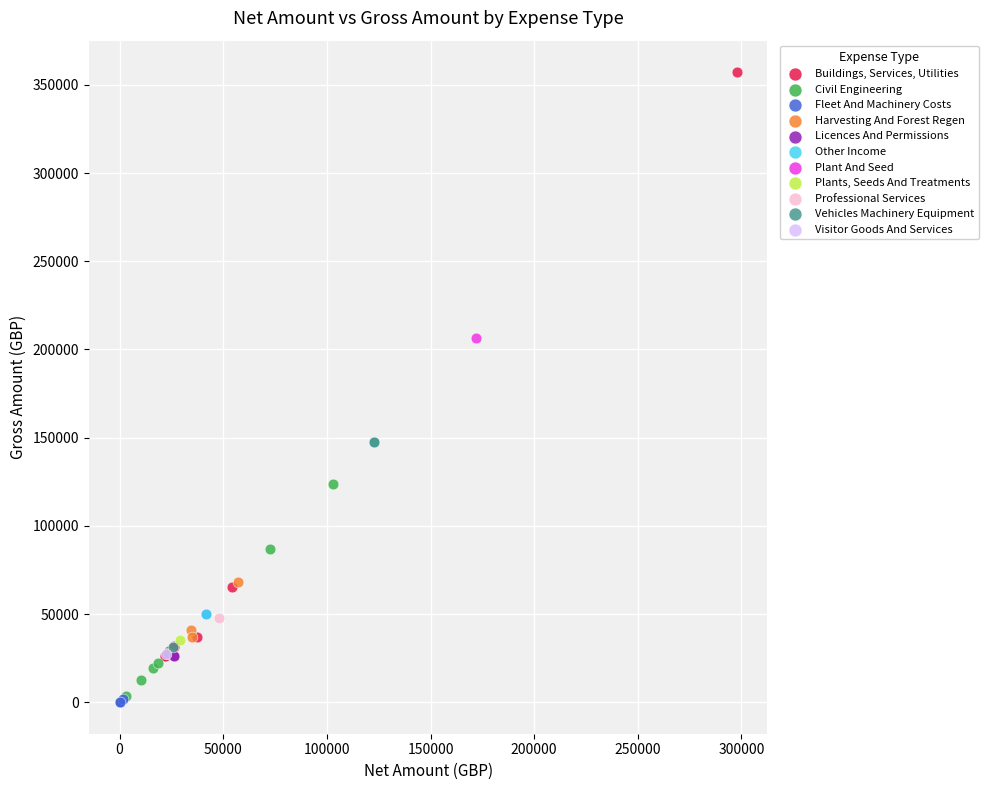

Which series reaches the minimum Y coordinate?

Fleet And Machinery Costs